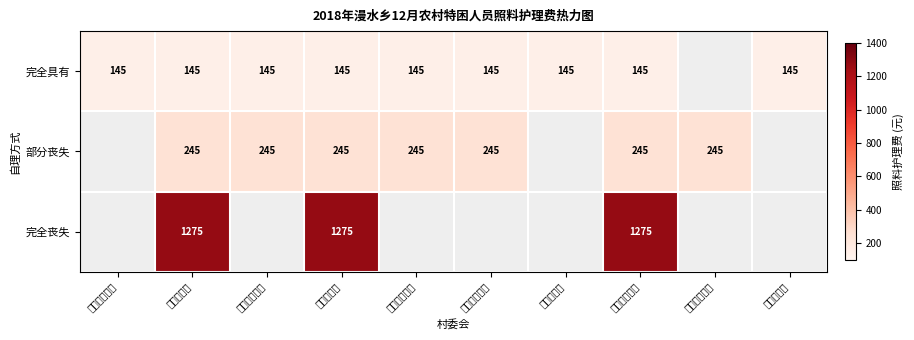

True or false: 部分丧失 has a value of 95 at 枣木垭村委会.

False